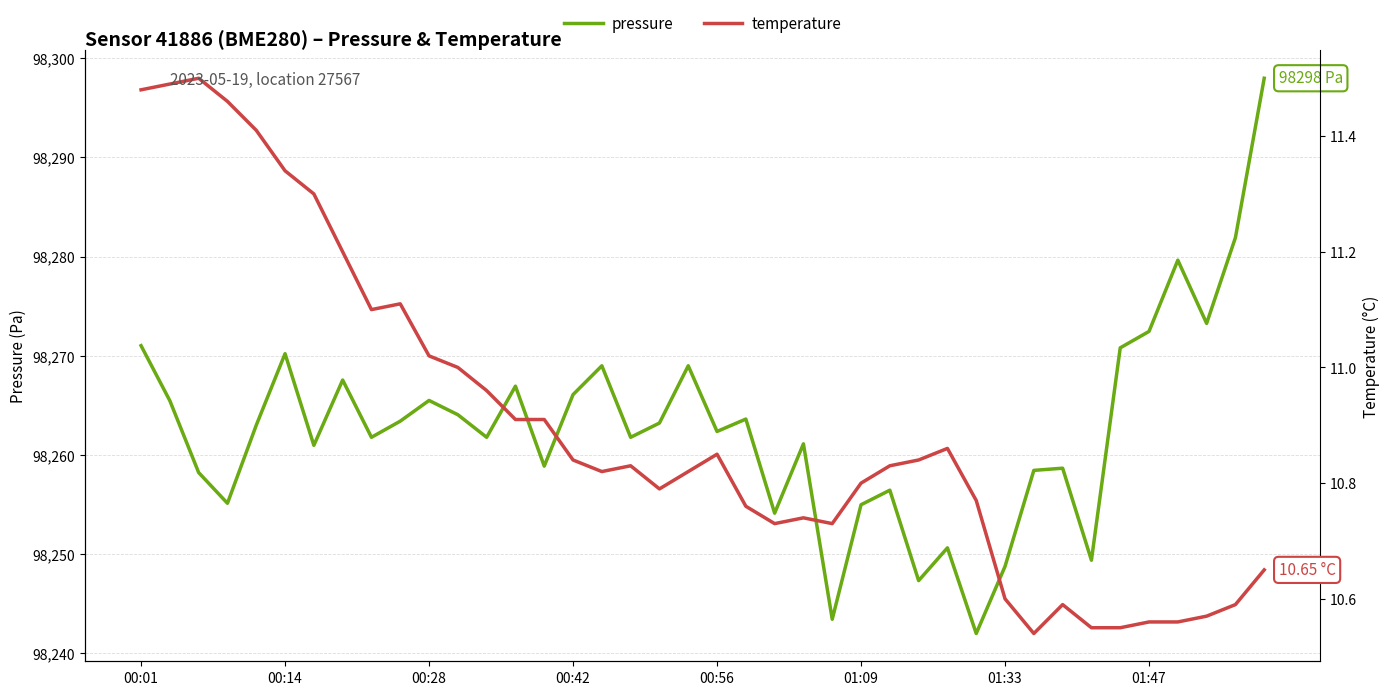

How many lines are shown in the chart?

2